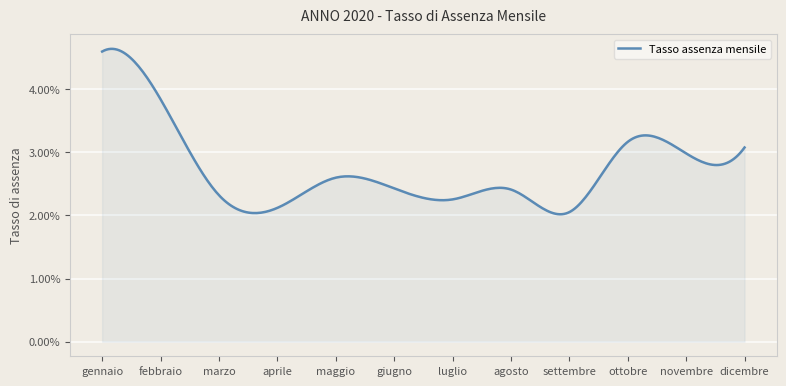

How many points are higher than both their immediate neighbors (excluding endpoints)?

3